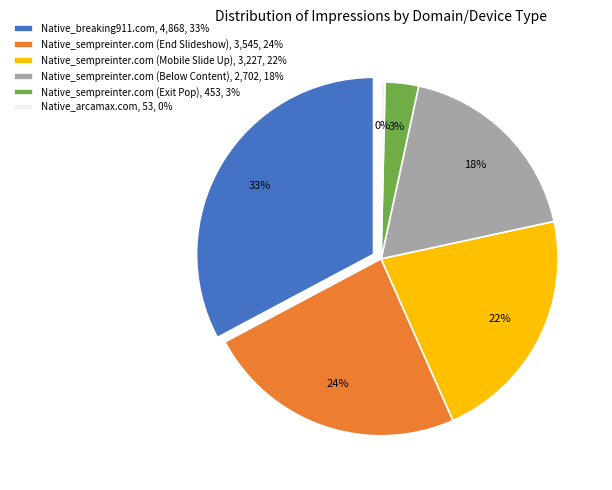

To the nearest percent, what is the difference between the largest and smallest slice percentages?

32%